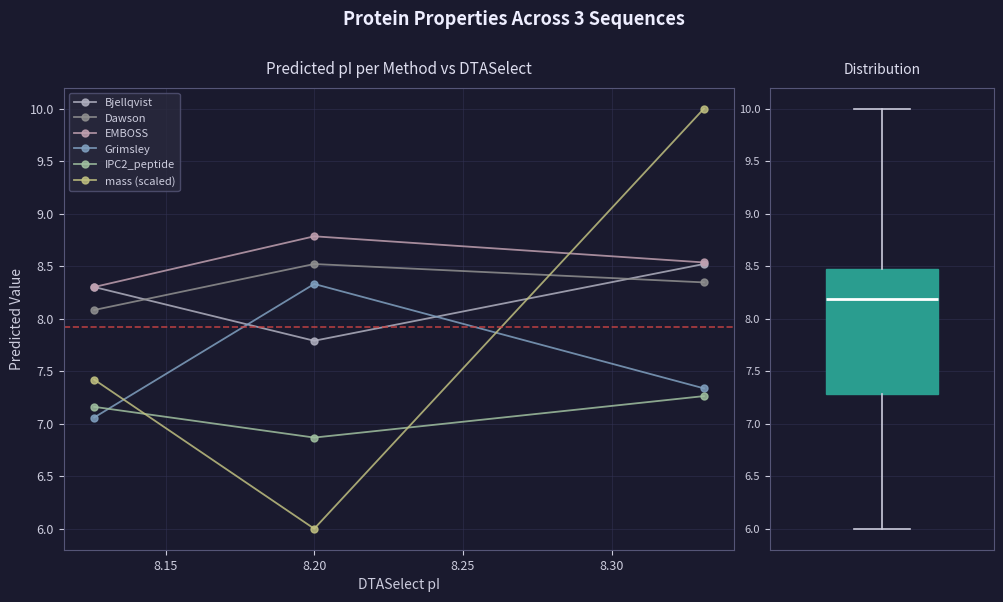

What is the value of the mass (scaled) point at the 2nd from the left?

6.0